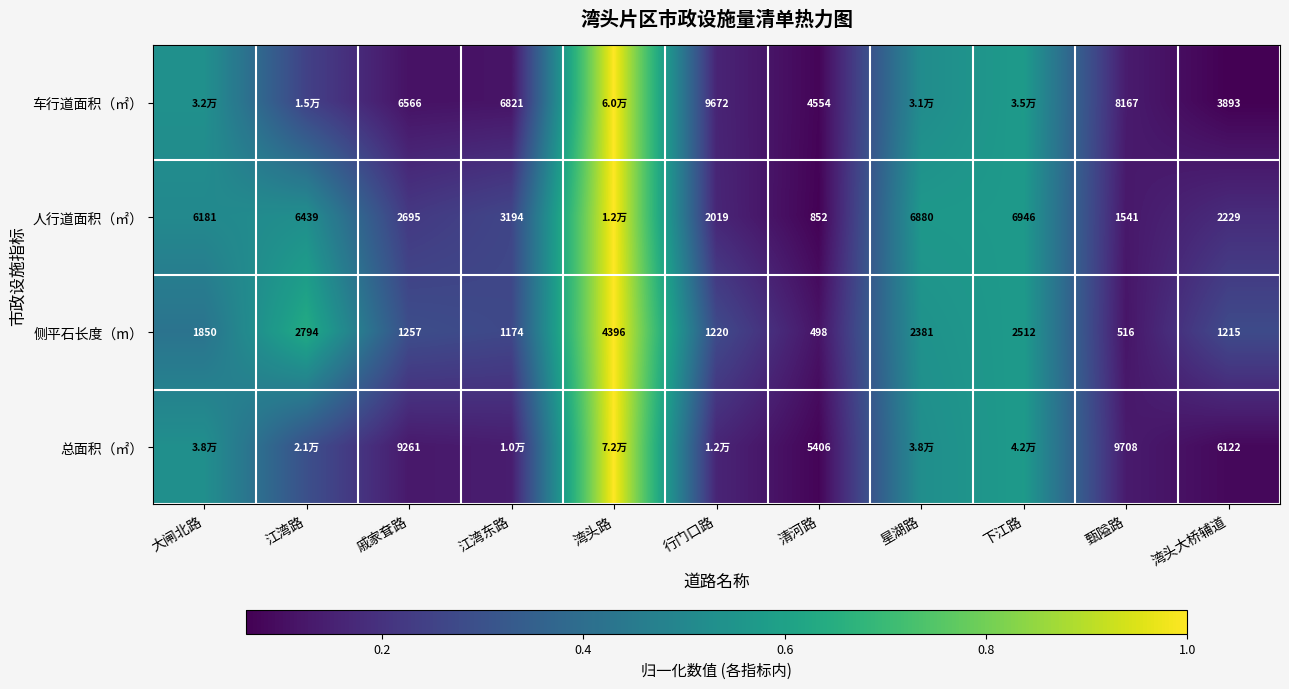

Where does the 侧平石长度（m） series first go above 1257?

大闸北路